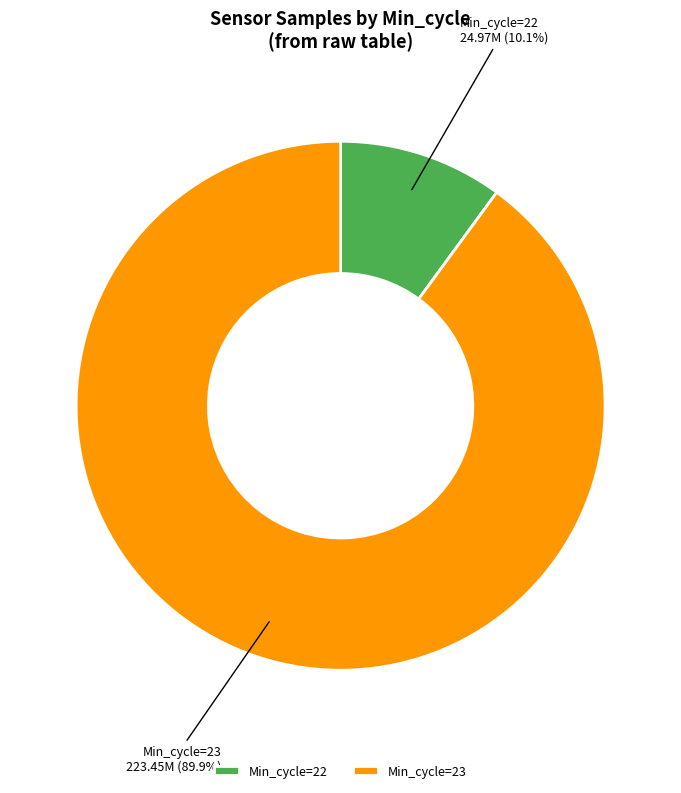

What is the largest slice in the pie chart?

Min_cycle=23